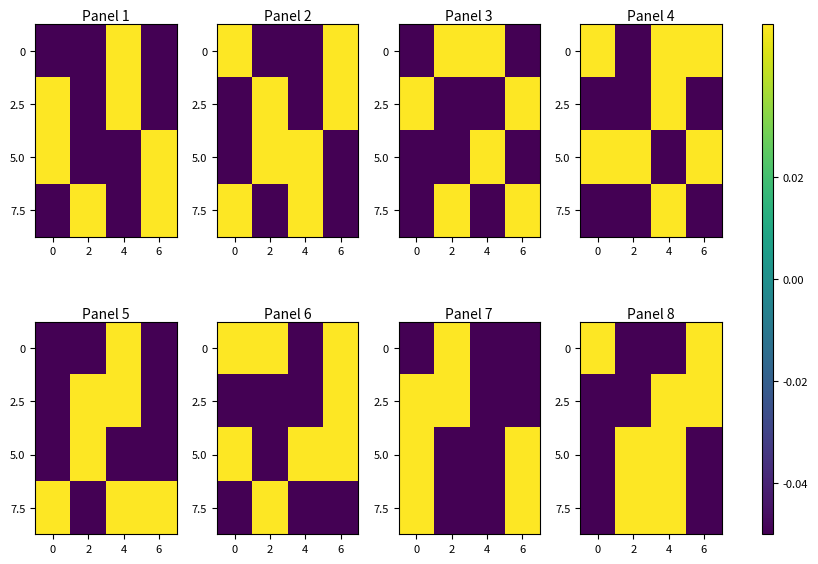

Which has a higher value, 4 or 6?

6